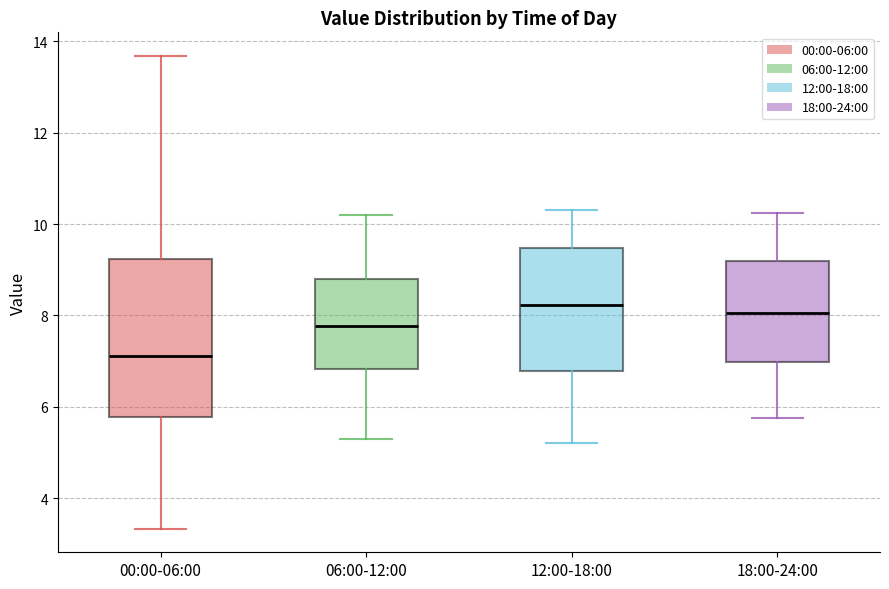

Where does the median line of the box for 00:00-06:00 sit on the y-axis? The values are not printed on the chart, so give them approximately, as read against the axis.

7.2